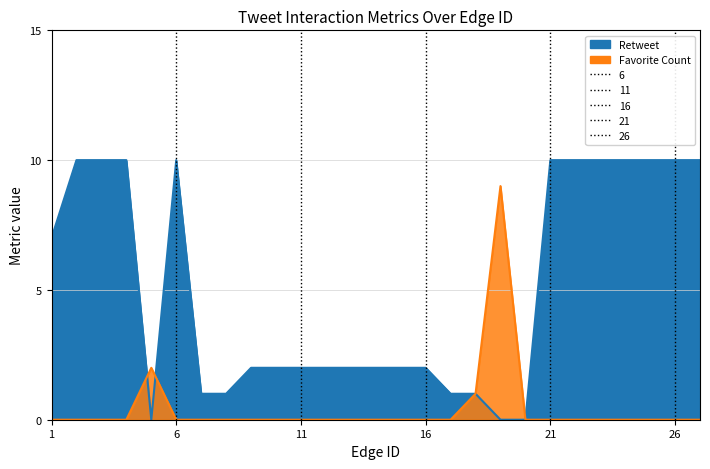

How many lines are shown in the chart?

2